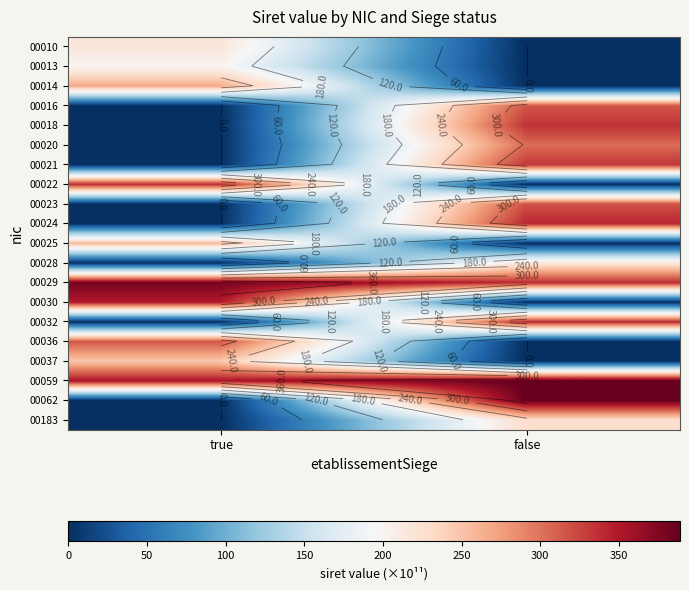

At which category is the sum across all series the highest?

false